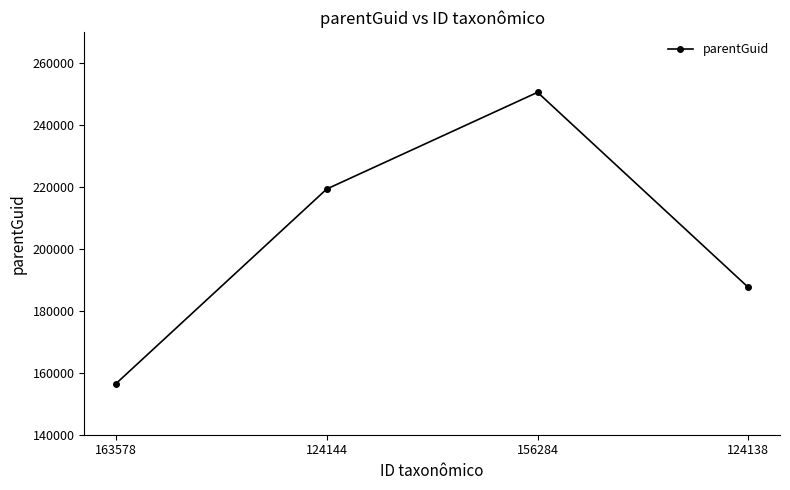

What is the difference between the values at 156284 and 163578?

94028